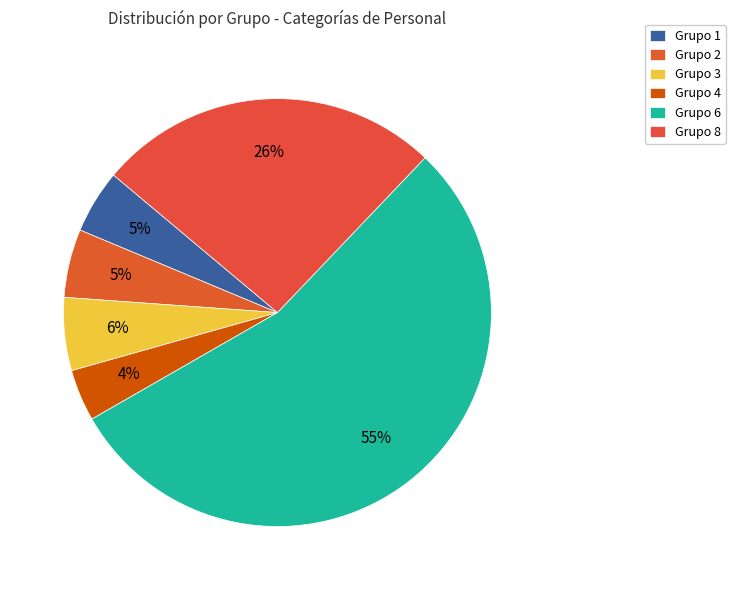

Count the number of slices in the pie.

6